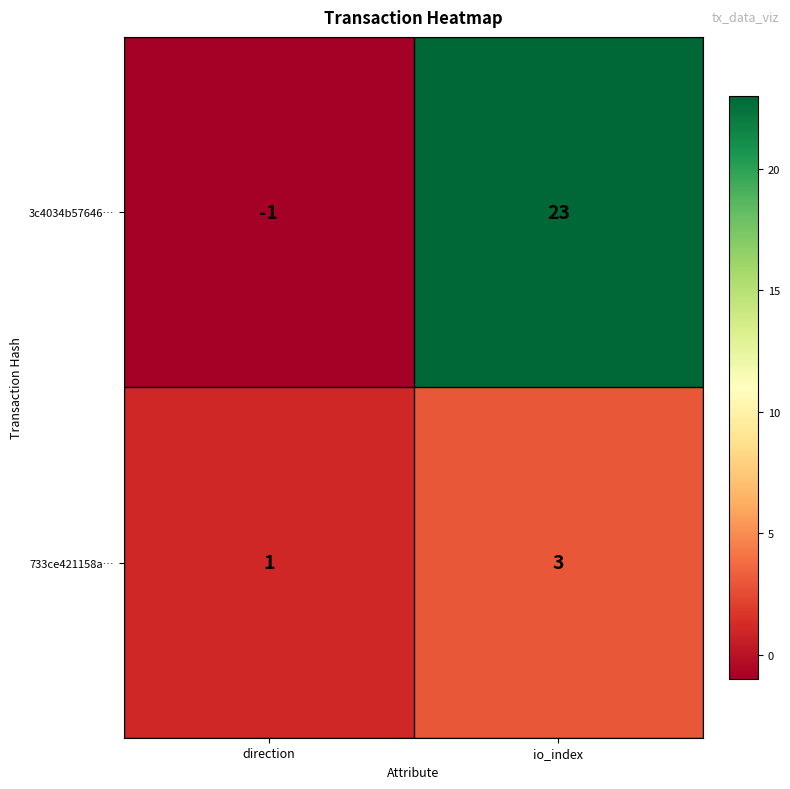

What is the smallest value displayed?

-1